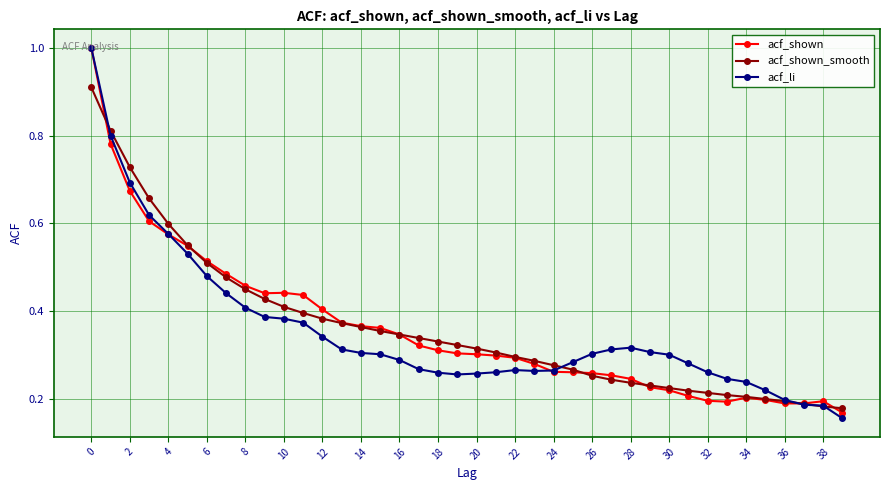

True or false: acf_li has more than 0 points higher than both neighbors.

True